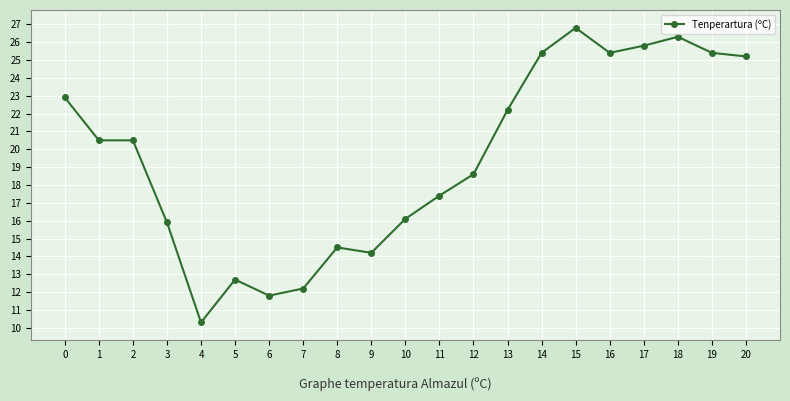

Is it true that the value at 2 is 33.0?

False